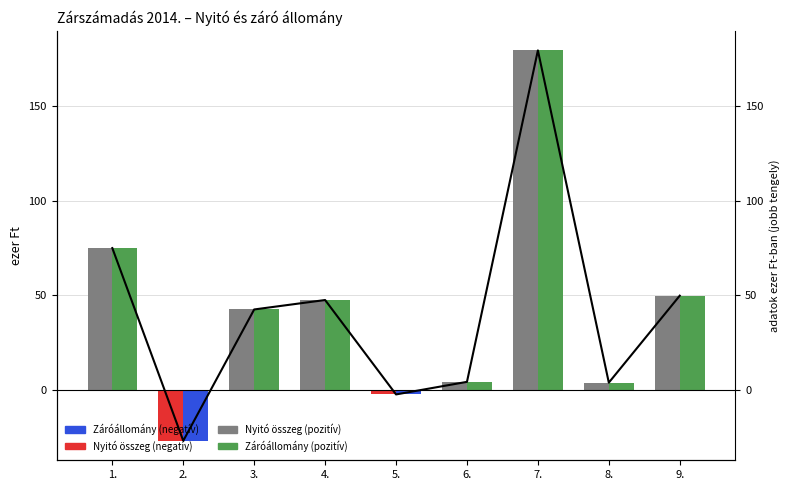

Which series has the largest total across all categories?

Nyito ossz